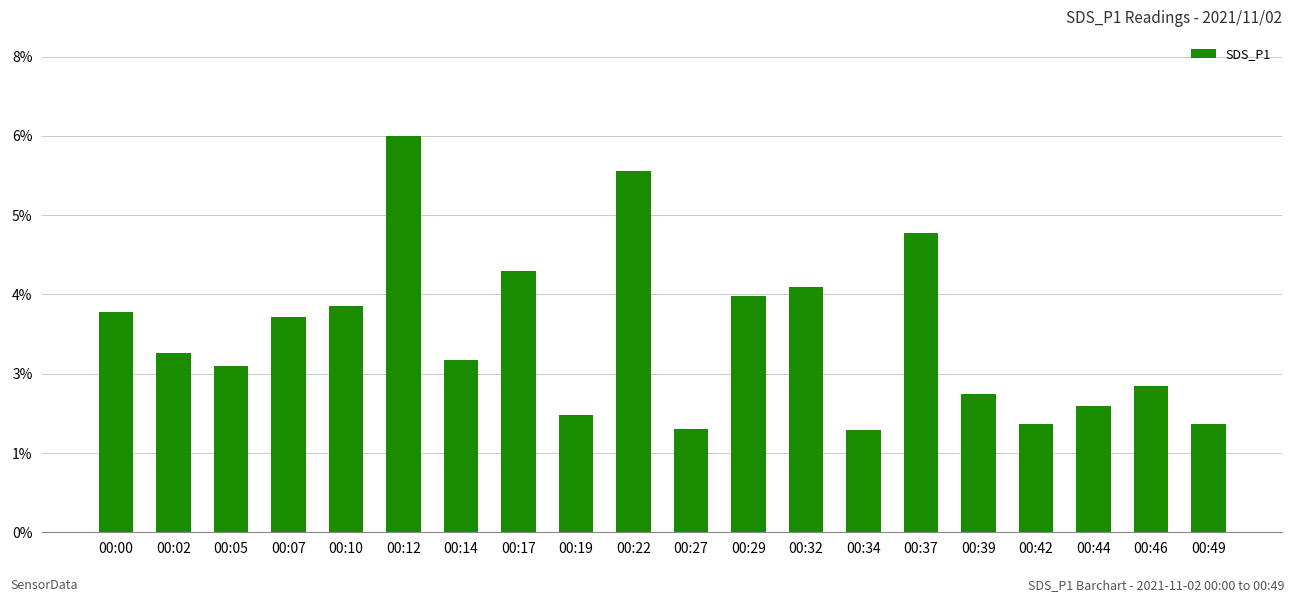

Are the bars horizontal?

No